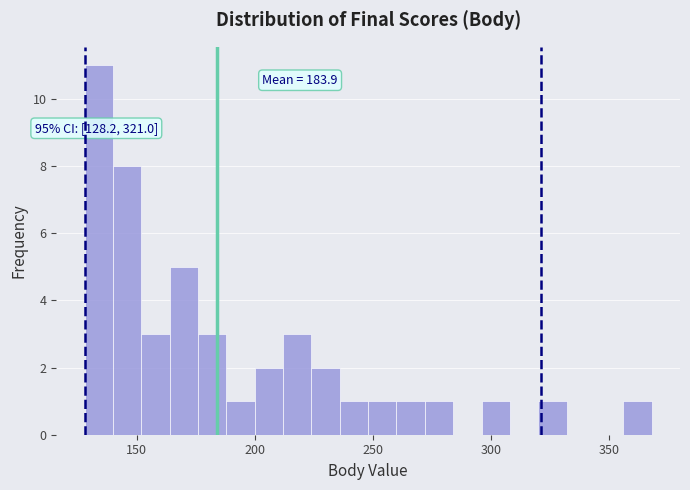

Around what value on the x-axis is the tallest bar? Give the approximate position of its centre, as read against the axis.

135